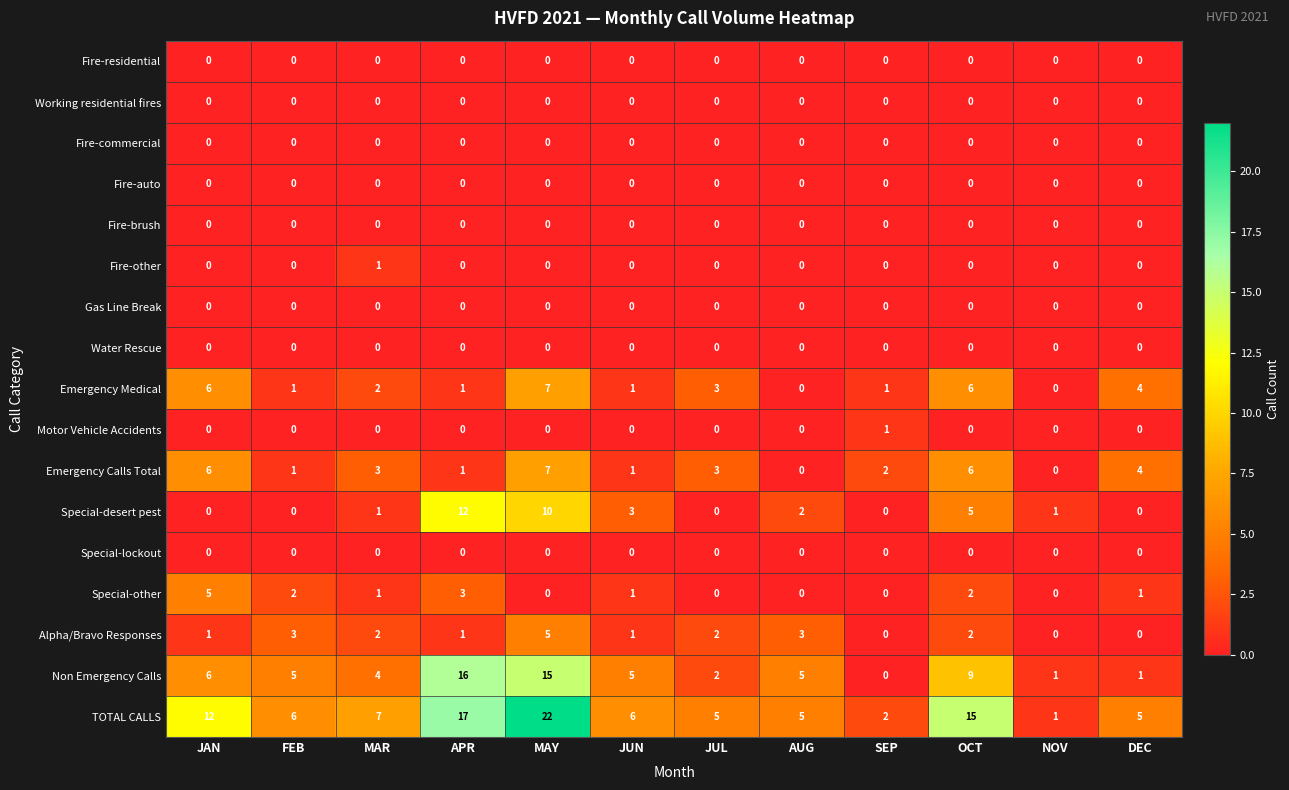

What is the difference between the maximum and minimum values in the Alpha/Bravo Responses series?

5